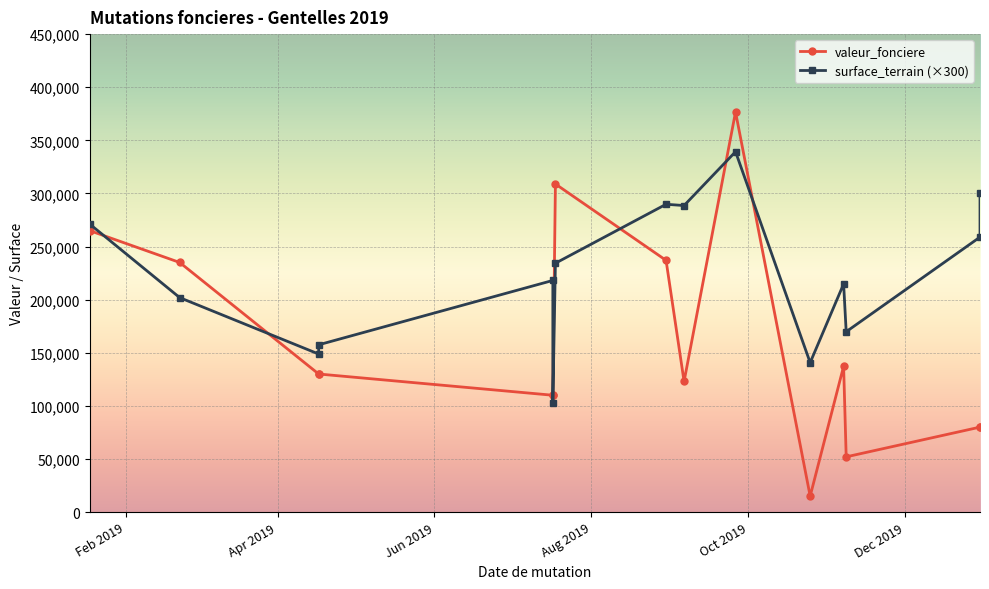

Reading right to left, extract all data points from this chart.

valeur_fonciere: 80000	80000	52000	137300	15000	376700	123000	237000	308900	110000	110000	130000	130000	235000	265000
surface_terrain (×300): 300000	258900	169800	214800	140700	339300	288600	289800	234300	102900	218100	157500	148800	201900	271200